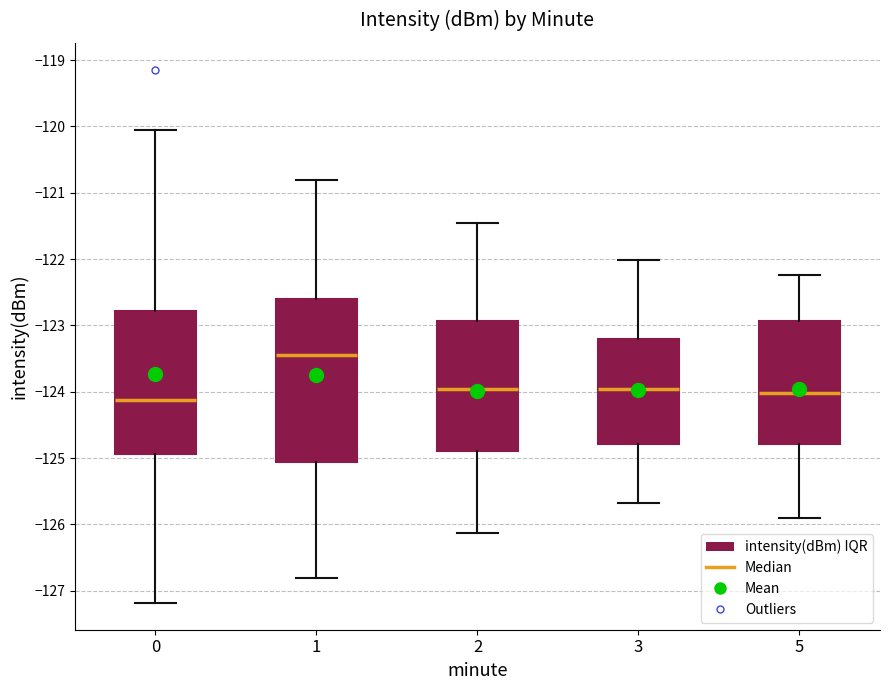

Where does the lower whisker of the box at x = 1 end on the y-axis? The values are not printed on the chart, so give them approximately, as read against the axis.

-126.8